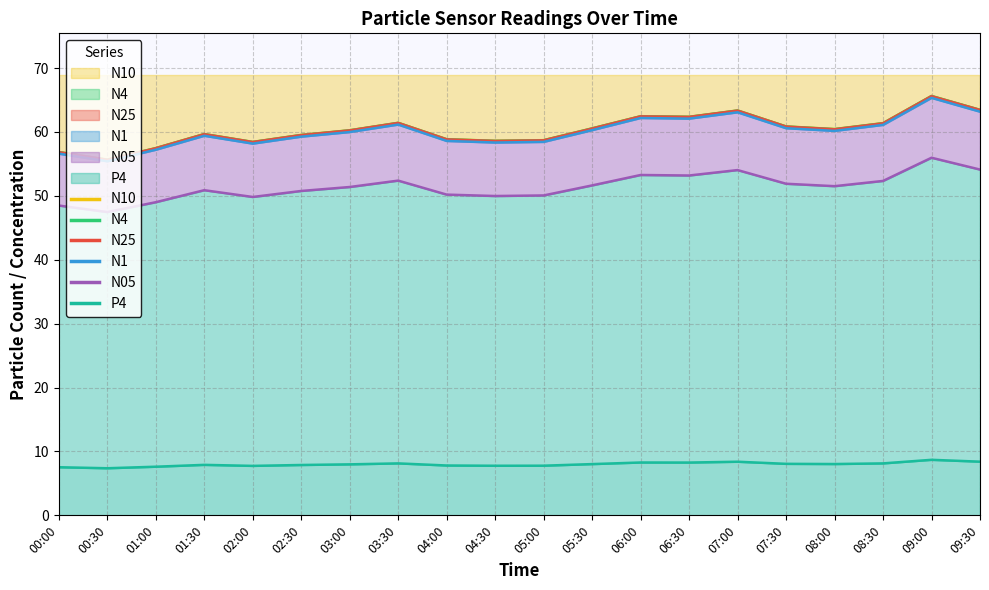

What position from the right is 00:30?

19